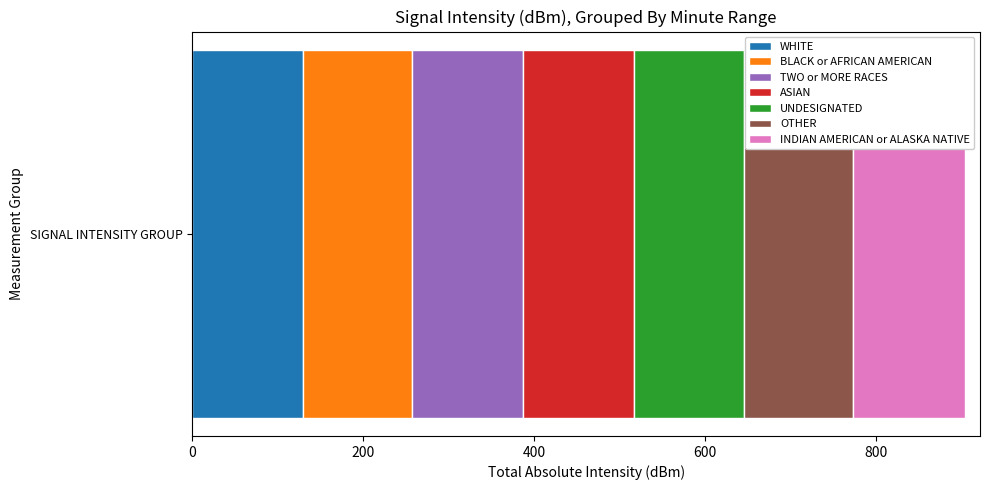

True or false: WHITE has a value of 129.2 at SIGNAL INTENSITY GROUP.

True